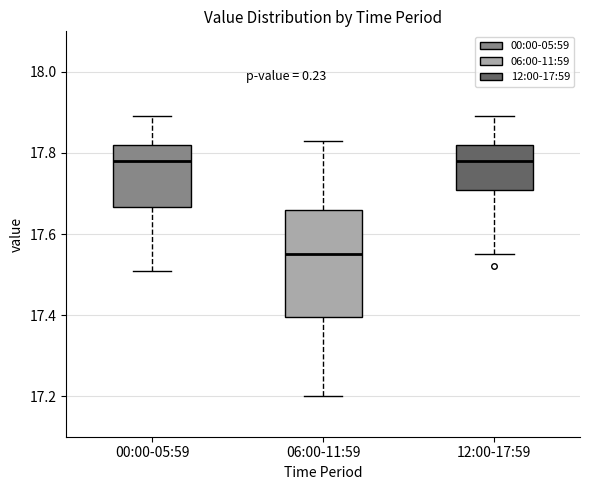

Which box is the tallest, from its lower edge to its upper edge?

06:00-11:59